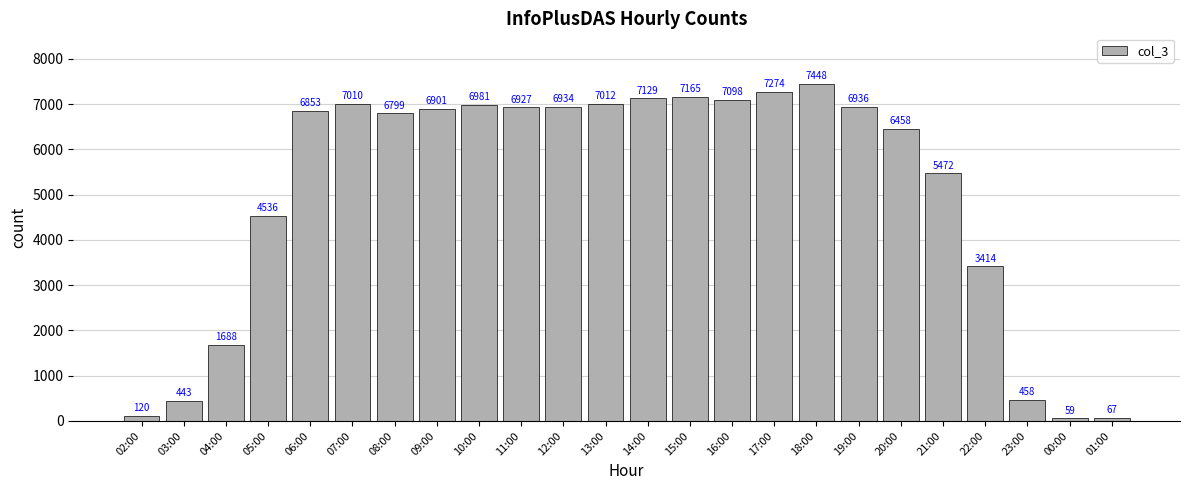

Reading left to right, what are all the values shown in this chart?

02:00=120	03:00=443	04:00=1688	05:00=4536	06:00=6853	07:00=7010	08:00=6799	09:00=6901	10:00=6981	11:00=6927	12:00=6934	13:00=7012	14:00=7129	15:00=7165	16:00=7098	17:00=7274	18:00=7448	19:00=6936	20:00=6458	21:00=5472	22:00=3414	23:00=458	00:00=59	01:00=67